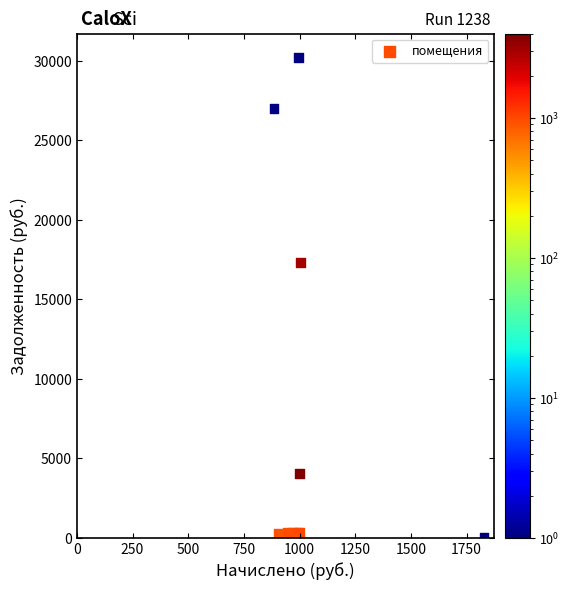

What Y value in the scatter plot is closest to 15097?

17305.5